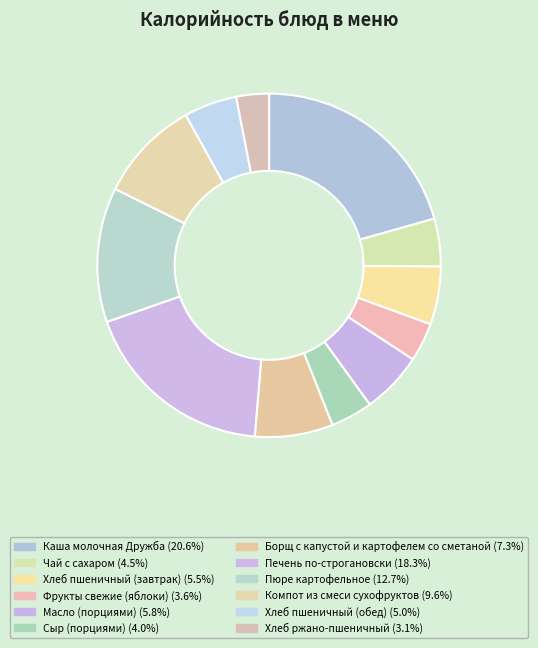

The Борщ с капустой и картофелем со сметаной slice represents 14% of the pie. True or false?

False